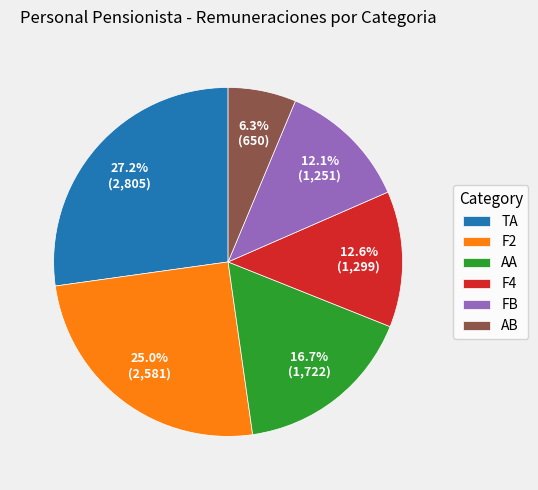

Which has a higher value, AB or TA?

TA